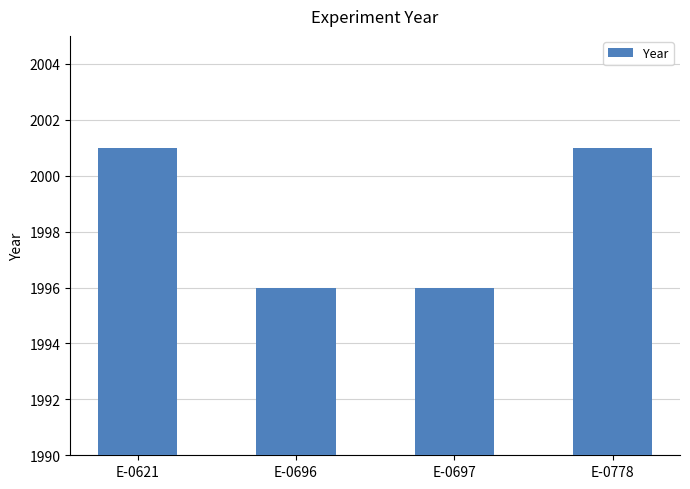

What value does the data have at E-0697?

1996